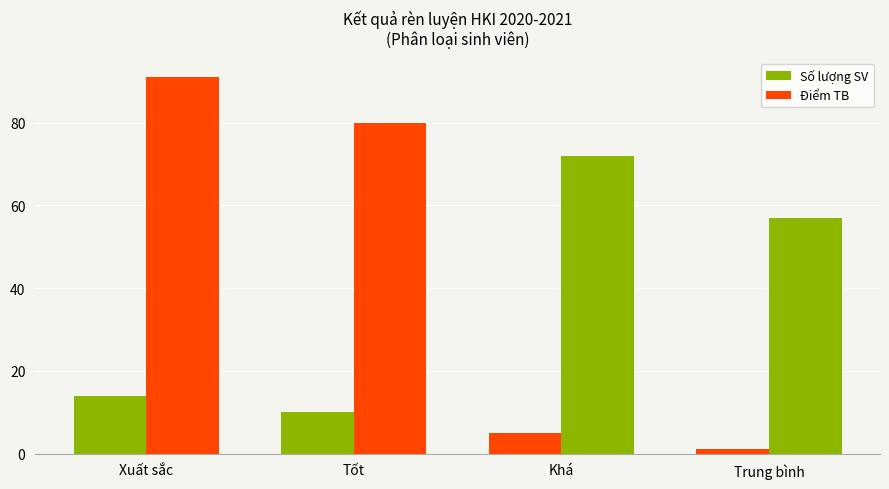

Reading left to right, list all the values displayed in this chart.

Số lượng SV: 14.0	10.0	5.0	1.0
Điểm TB: 91.1	80.0	72.0	57.0